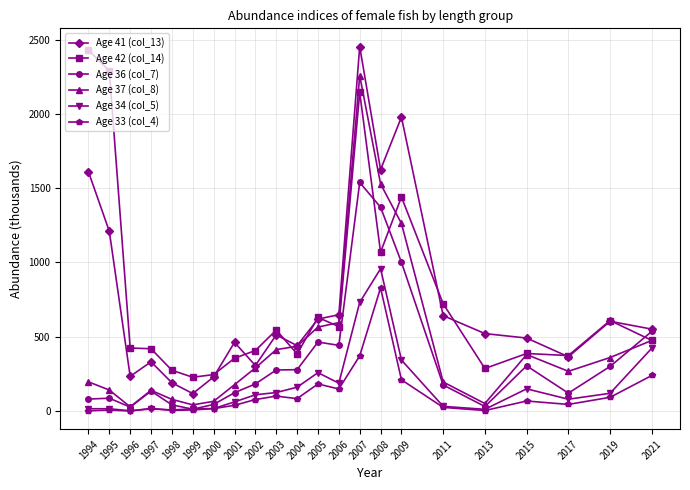

At which category is the sum across all series the highest?

2007